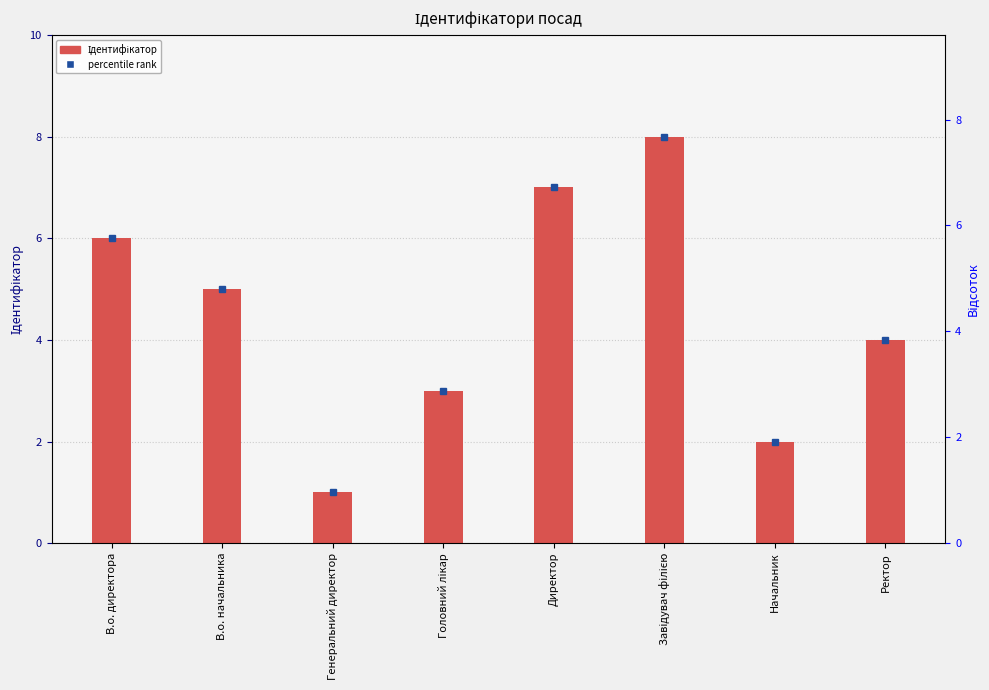

What is the label of the 3rd bar from the right?

Завідувач філією